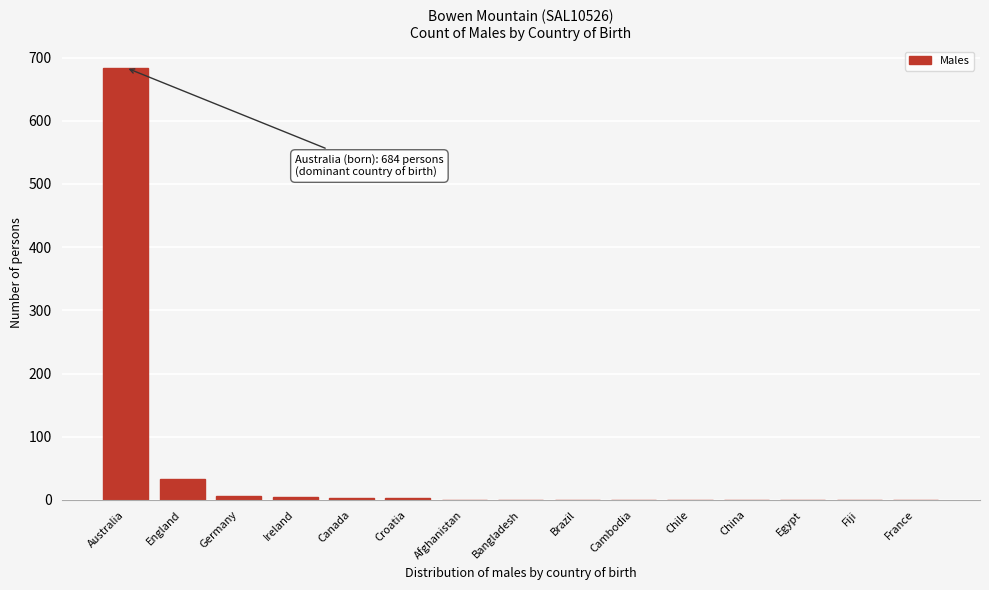

At which label is the value closest to 342?

England